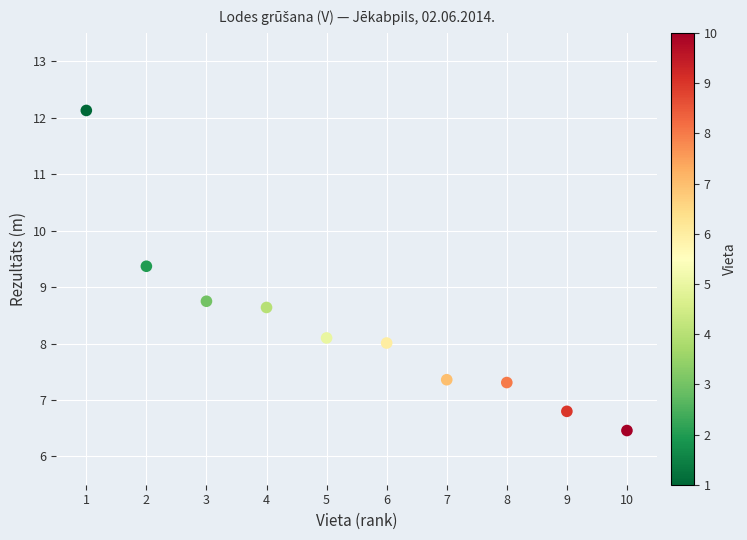

What Y value in the scatter plot is closest to 9?

8.8